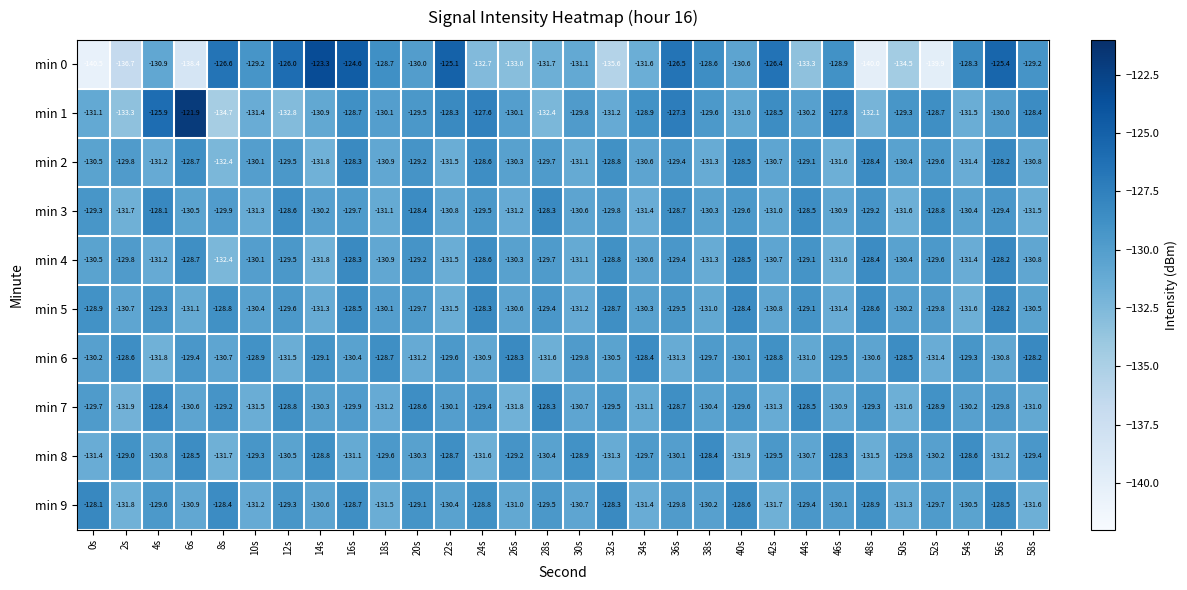

Is the value of min 5 at 10s greater than the value of min 6 at 36s?

Yes